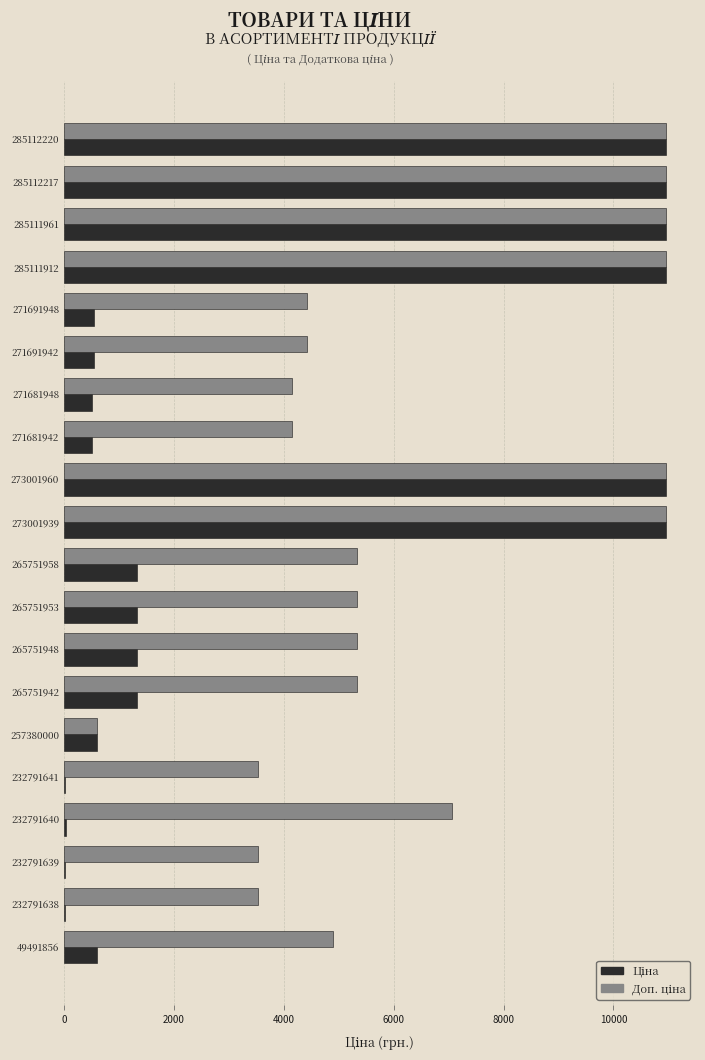

What is the greatest value displayed?

10952.0